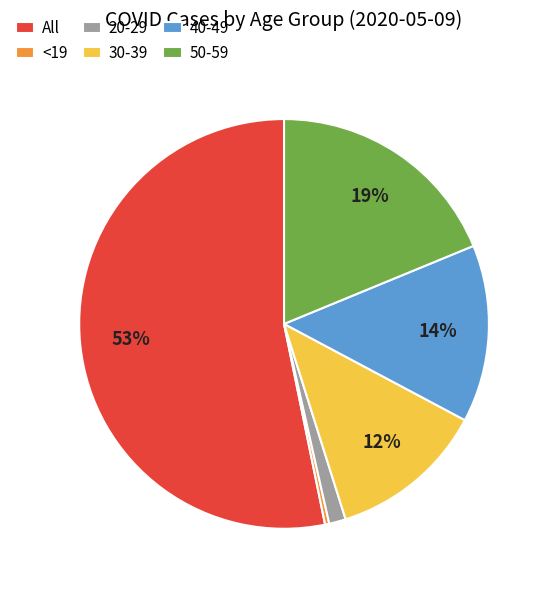

The All slice represents 53% of the pie. True or false?

True